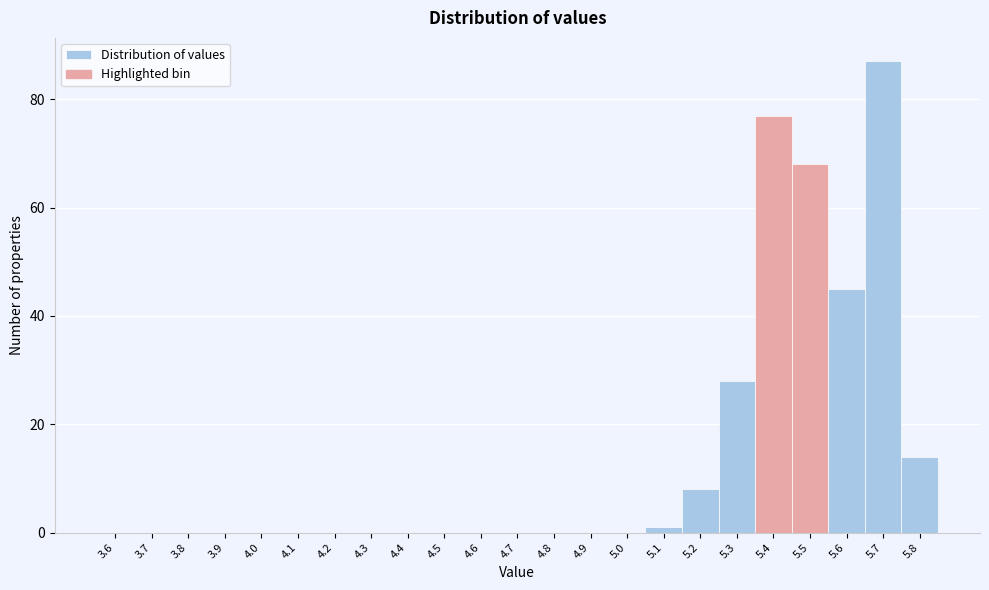

Reading left to right, transcribe all the data shown in this chart.

3.6=0	3.7=0	3.8=0	3.9=0	4.0=0	4.1=0	4.2=0	4.3=0	4.4=0	4.5=0	4.6=0	4.7=0	4.8=0	4.9=0	5.0=0	5.1=1	5.2=8	5.3=28	5.4=77	5.5=68	5.6=45	5.7=87	5.8=14